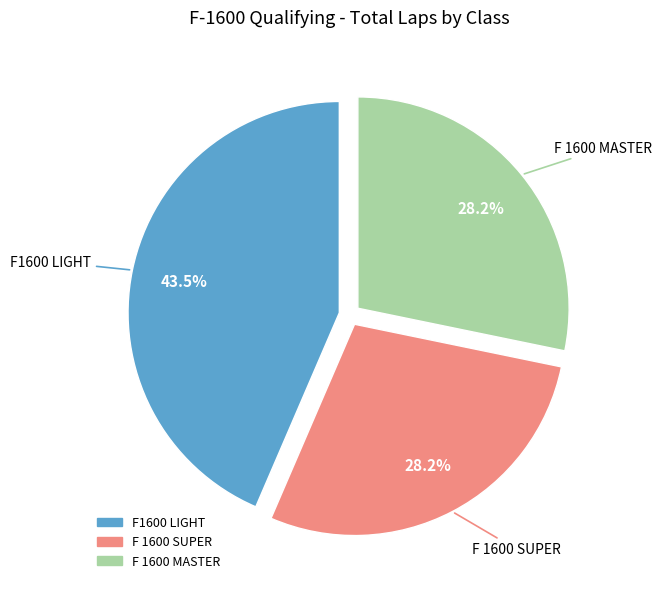

How much of the chart is everything except F 1600 MASTER?

71.8%